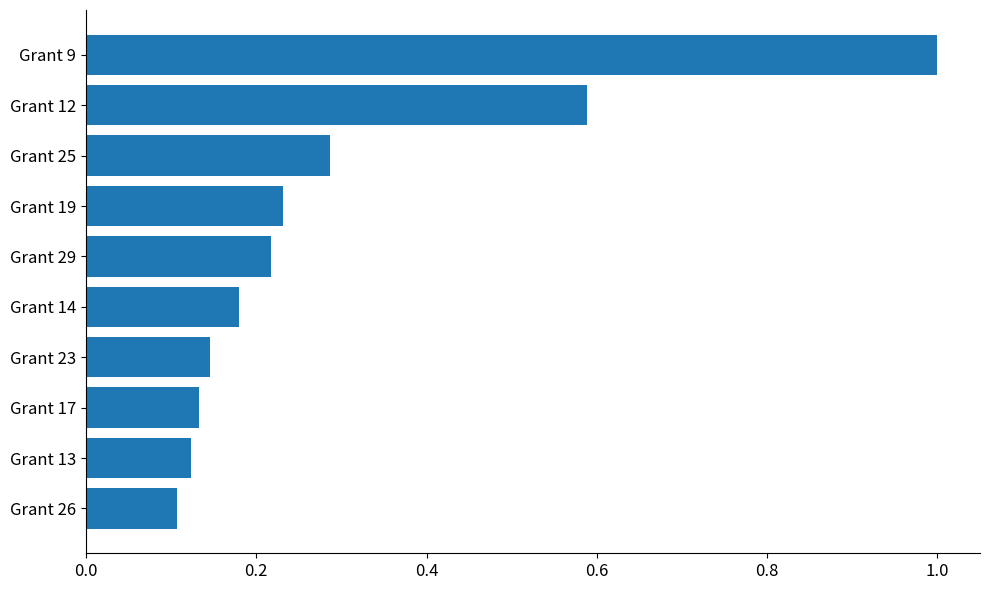

What is the sum of the values at Grant 9 and Grant 23?

1.1